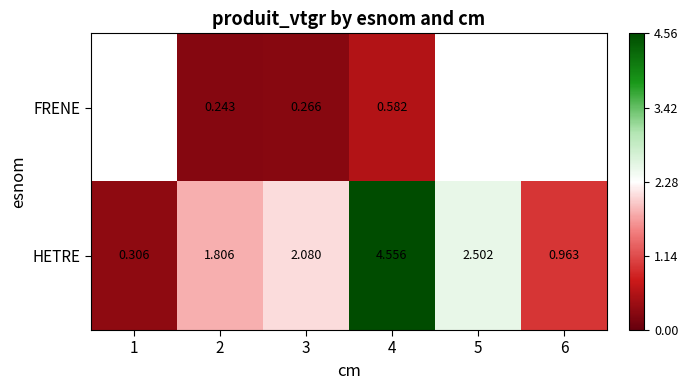

Between 3 and 4, which series saw the biggest shift?

HETRE